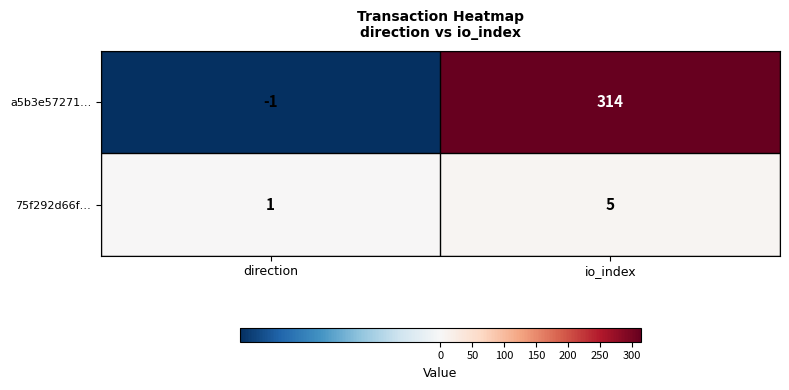

Which series changed the most between direction and io_index?

a5b3e57271…